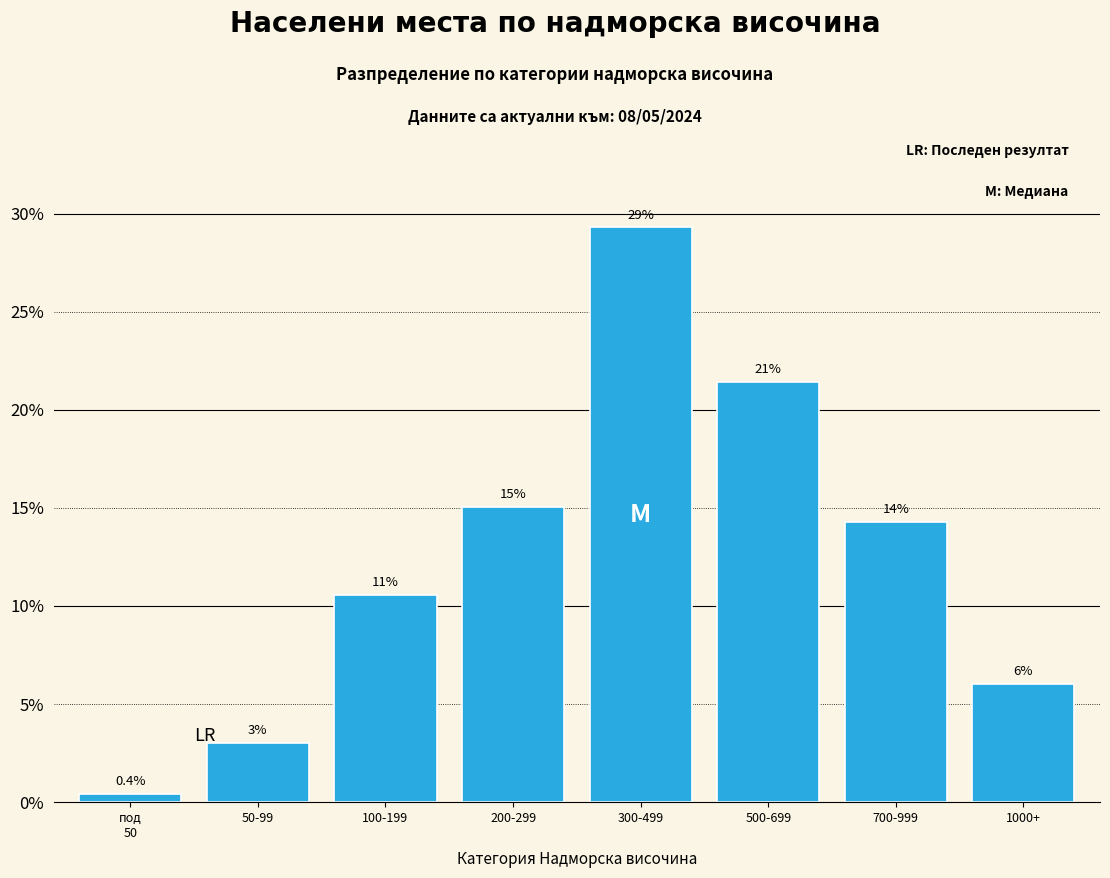

Reading left to right, extract all data points from this chart.

0.4	3.0	10.5	15.0	29.3	21.4	14.3	6.0